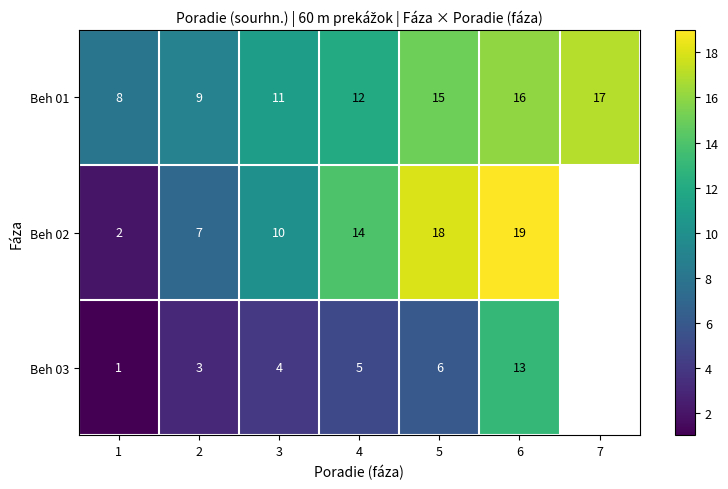

The value of Beh 03 at 3 is 4. True or false?

True